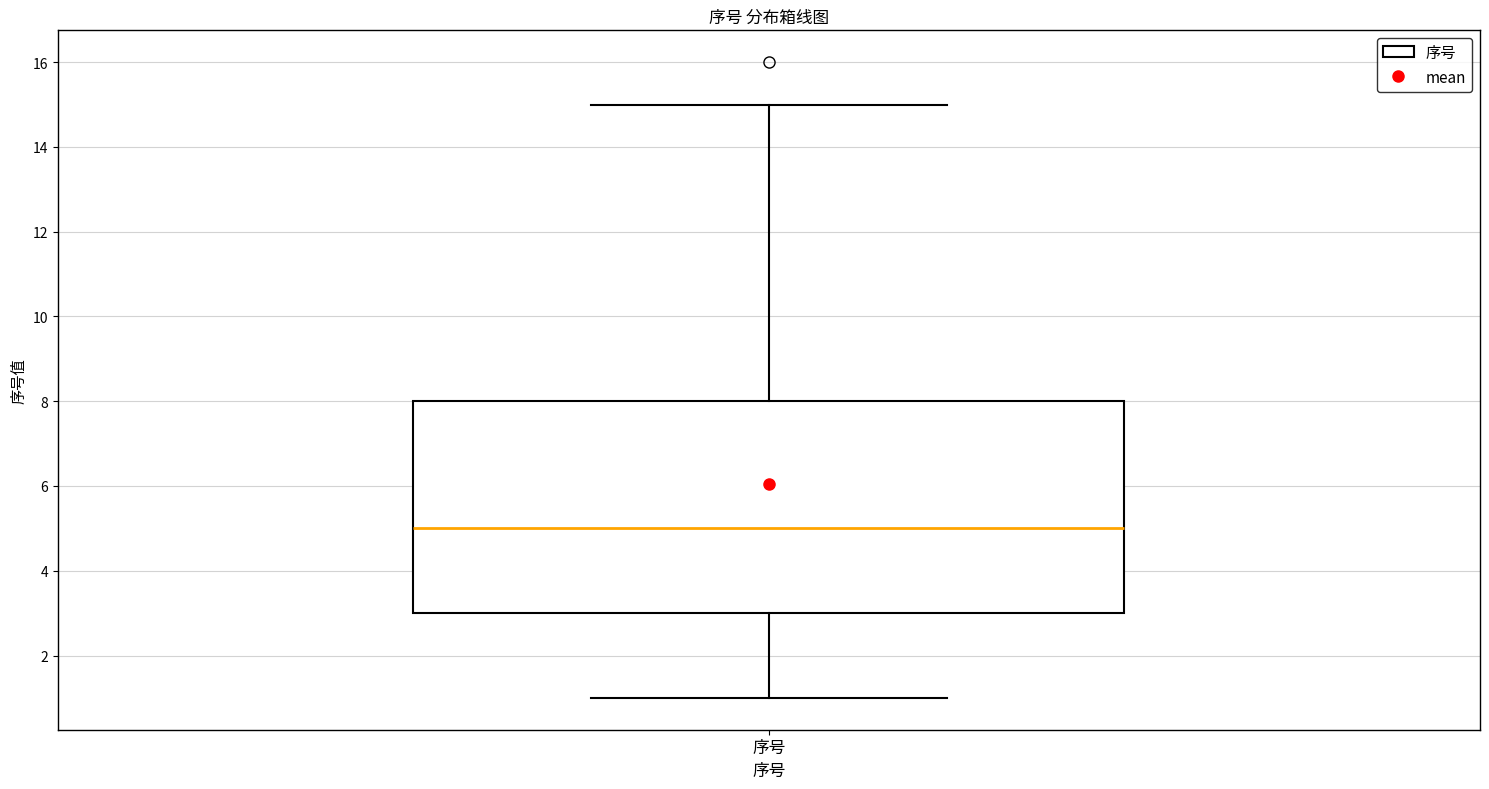

Where does the upper whisker of the box for 序号 end on the y-axis? The values are not printed on the chart, so give them approximately, as read against the axis.

15